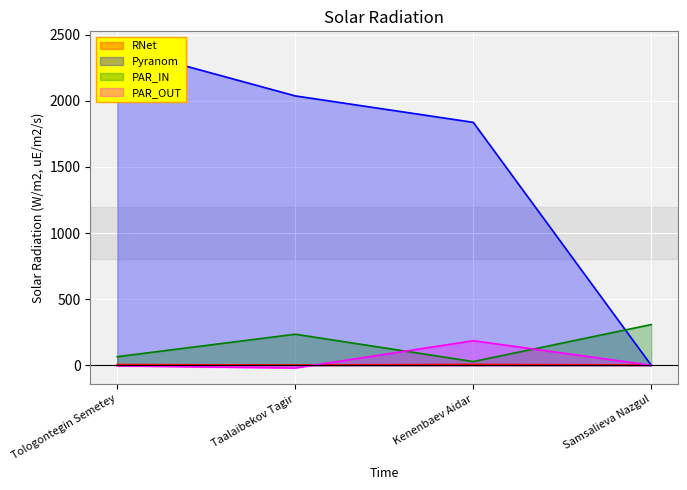

What is the sum of the Pyranom values at Taalaibekov Tagir and Kenenbaev Aidar?

3874.0